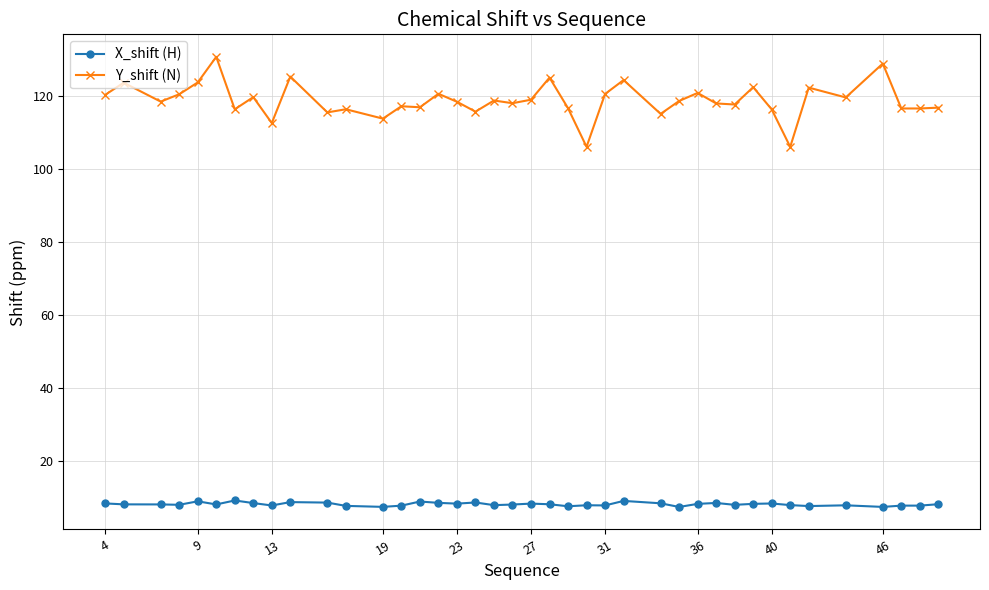

Which series has the largest total across all categories?

Y_shift (N)